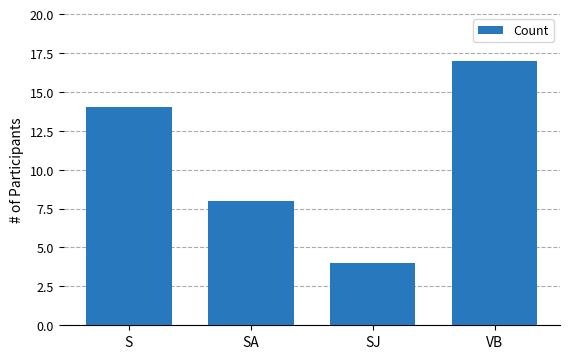

At which label is the value closest to 10?

SA